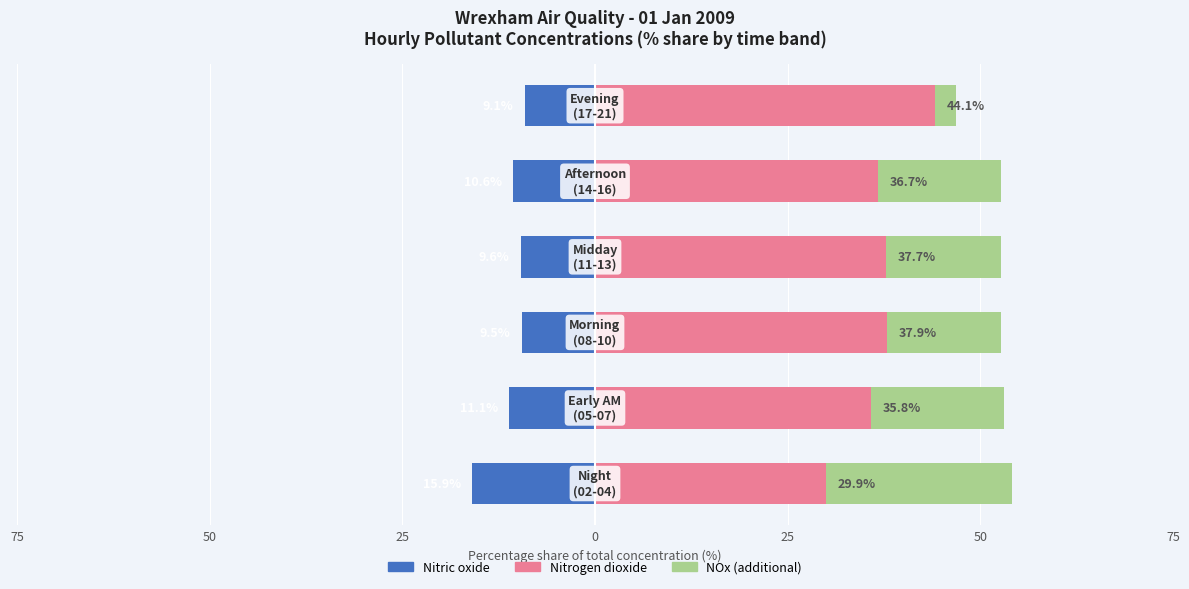

Reading left to right, what are all the values shown in this chart?

Nitric oxide: 75=-15.9	50=-11.1	25=-9.5	0=-9.6	25=-10.6	50=-9.1
Nitrogen dioxide: 75=29.9	50=35.8	25=37.9	0=37.7	25=36.7	50=44.1
NOx (additional): 75=24.2	50=17.3	25=14.7	0=14.9	25=15.9	50=2.7